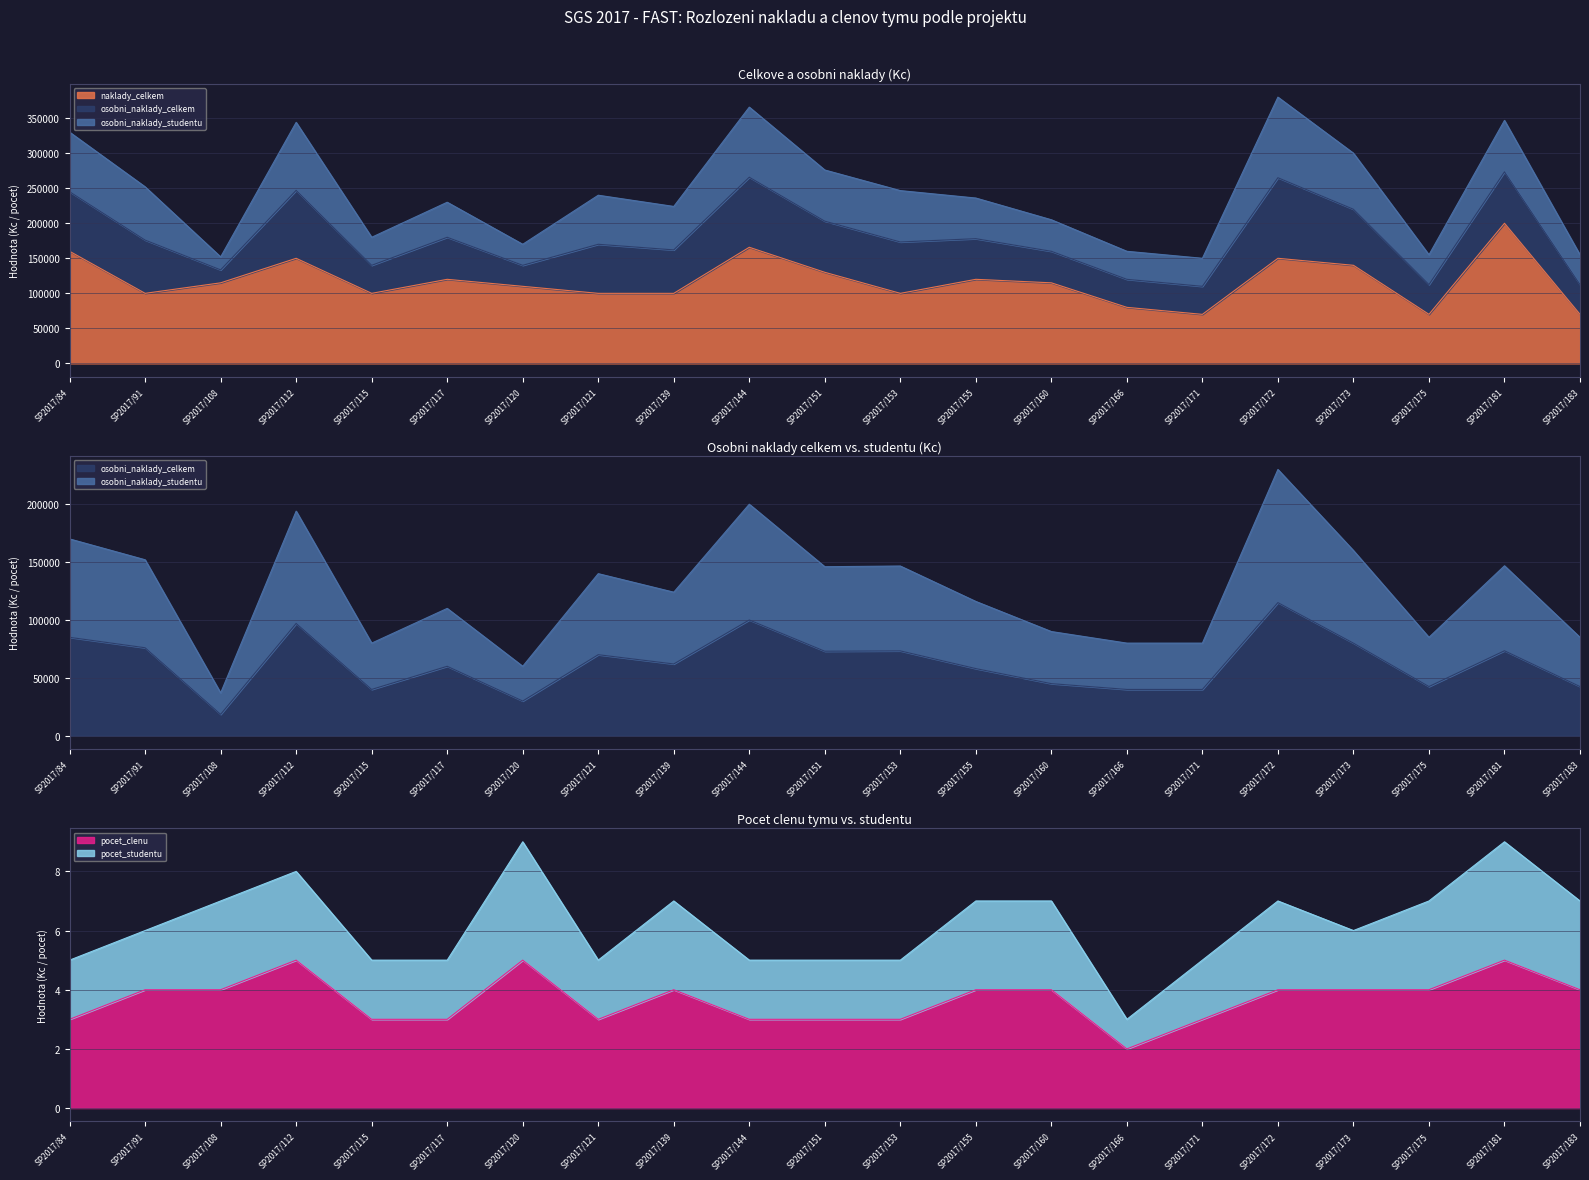

At which label does pocet_clenu reach its minimum?

SP2017/166